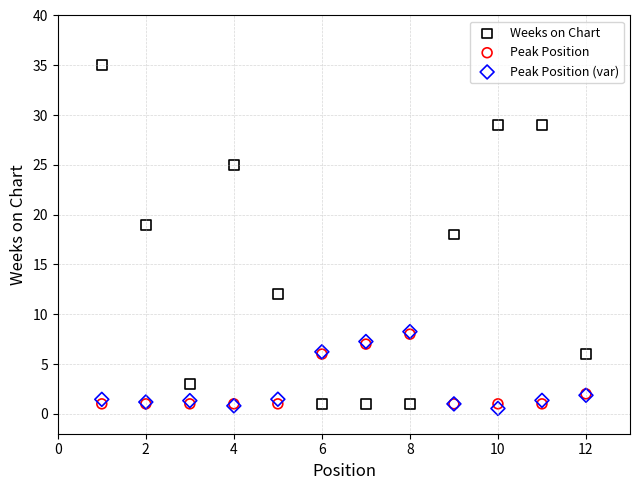

Which series has the widest spread of Y values?

Weeks on Chart